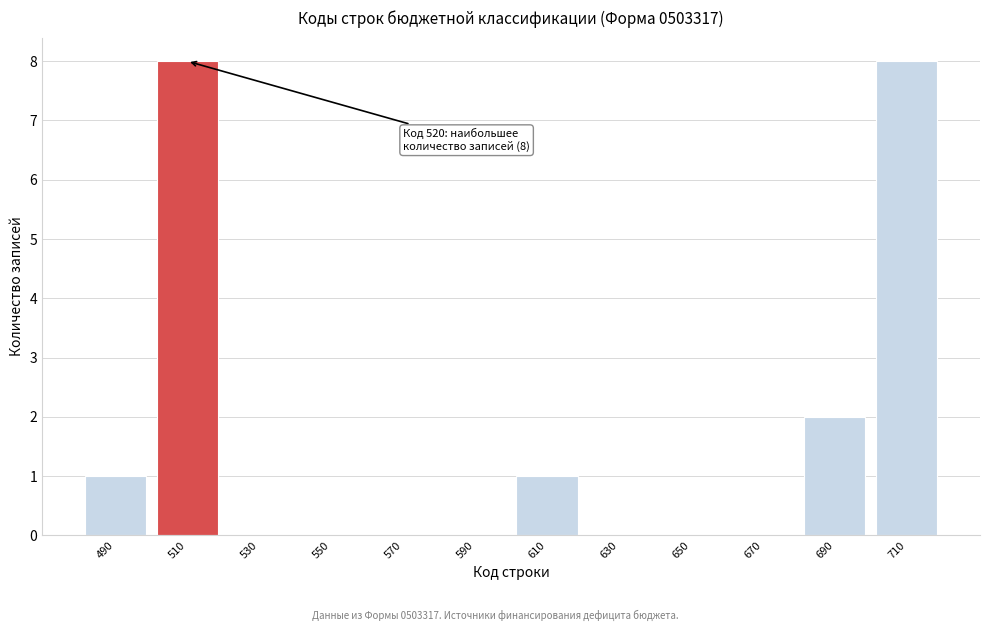

Reading left to right, transcribe all the data shown in this chart.

490=1	510=8	530=0	550=0	570=0	590=0	610=1	630=0	650=0	670=0	690=2	710=8